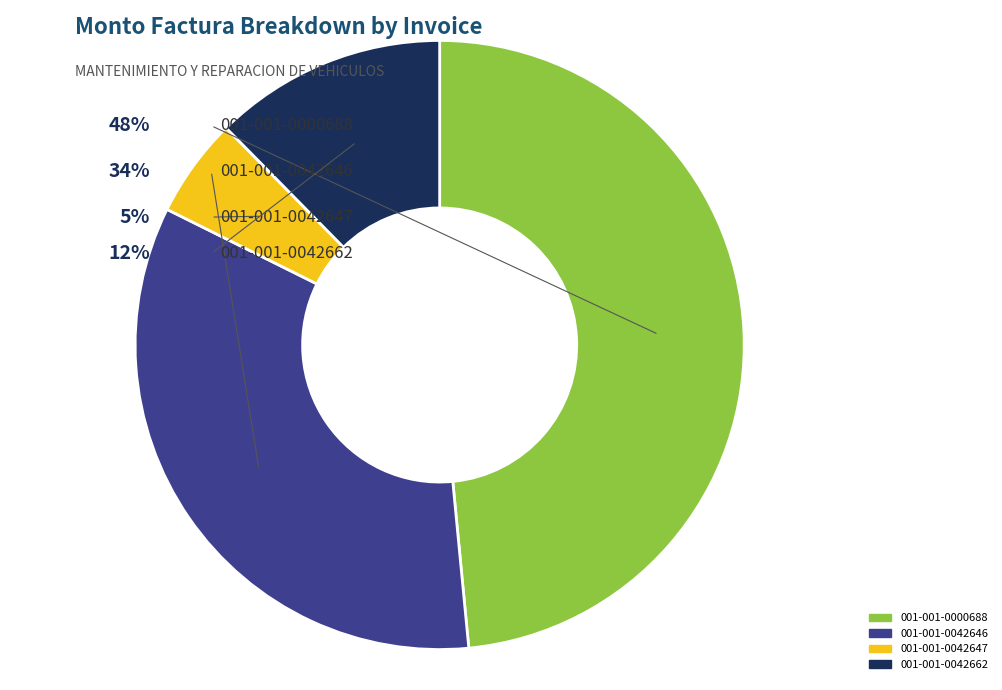

Is 001-001-0042662 the majority of the pie?

No